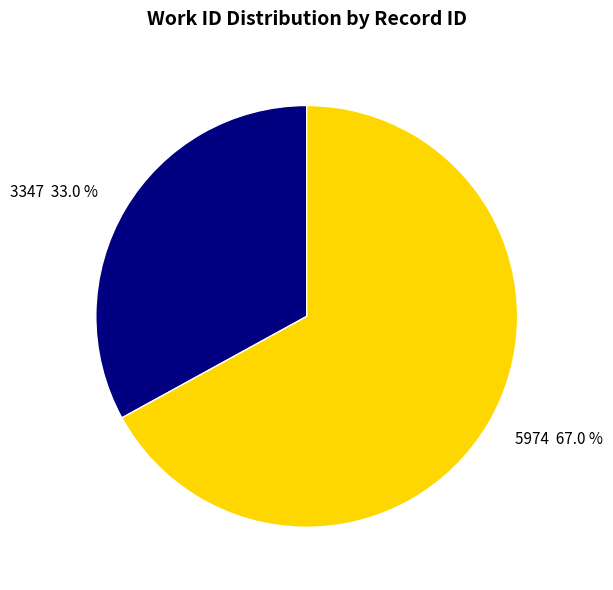

True or false: 5974 accounts for 58% of the total.

False